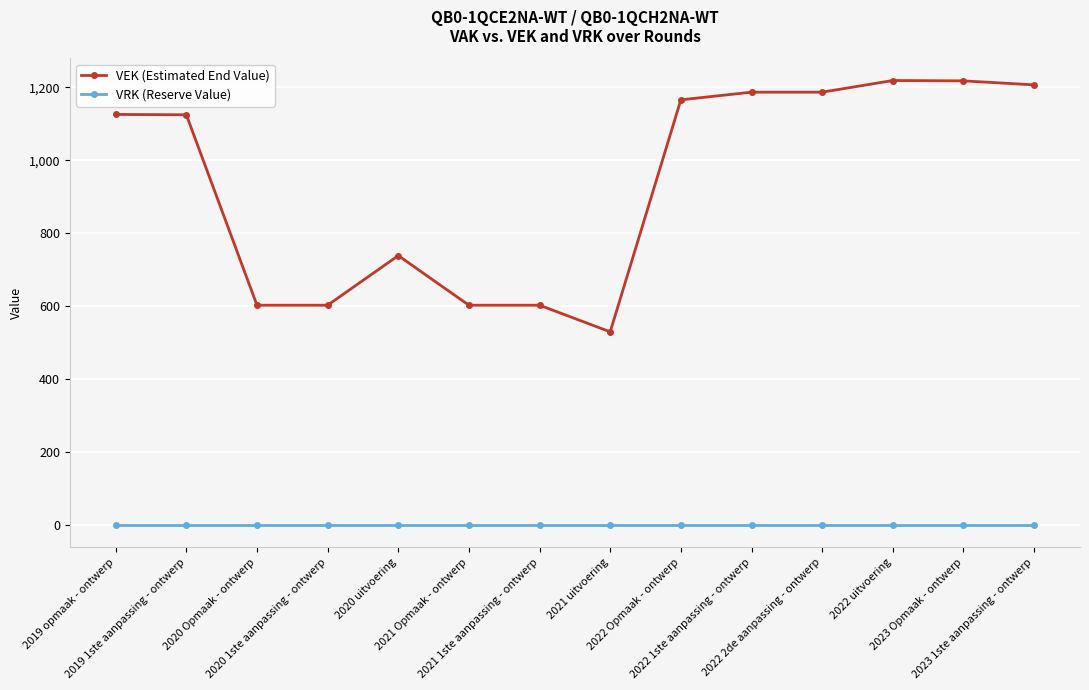

At how many categories does at least one series exceed 721?

9